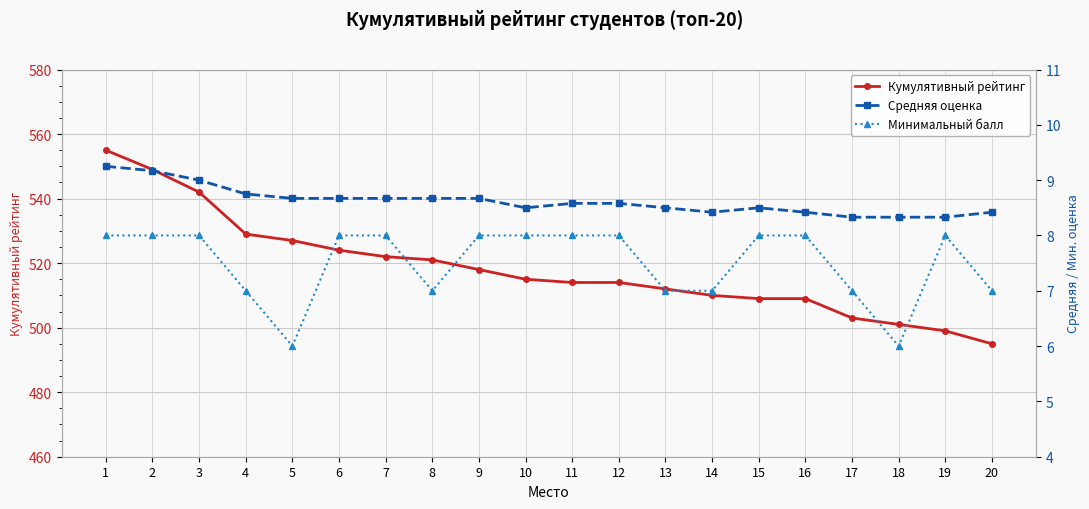

What is the spread (max minus min) of values at 20?

488.0